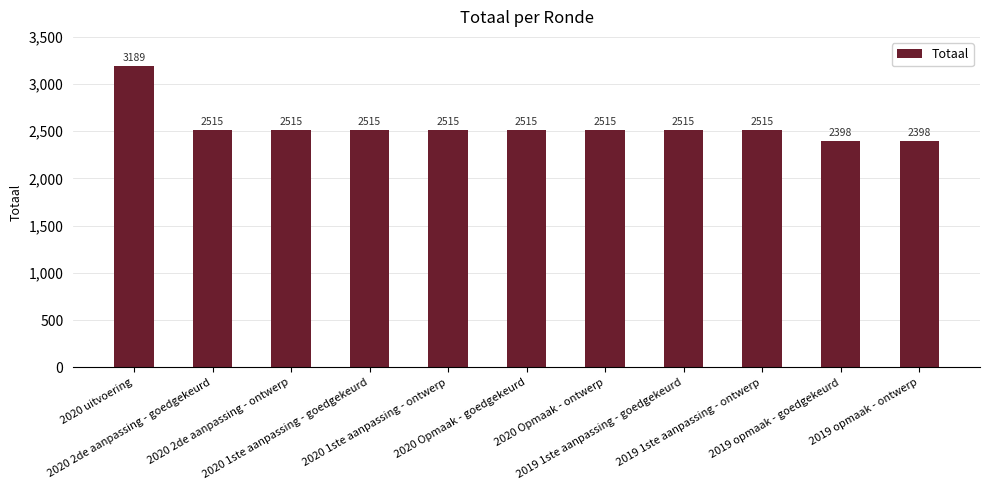

At which label does the data first exceed 2515?

2020 uitvoering